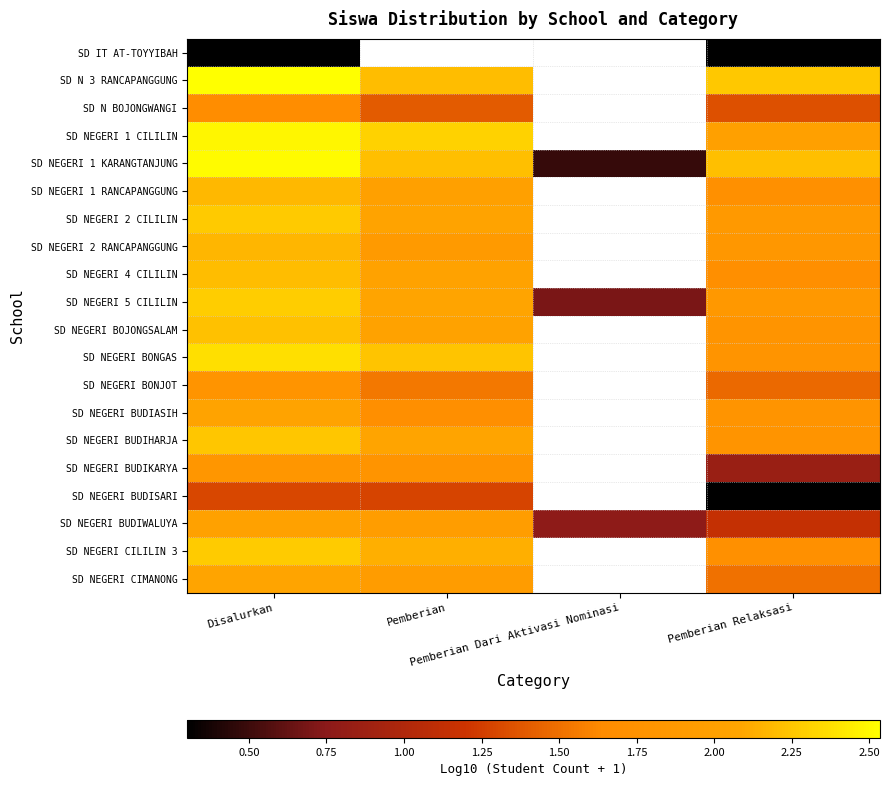

How many data points in SD NEGERI 1 RANCAPANGGUNG are above 1?

3